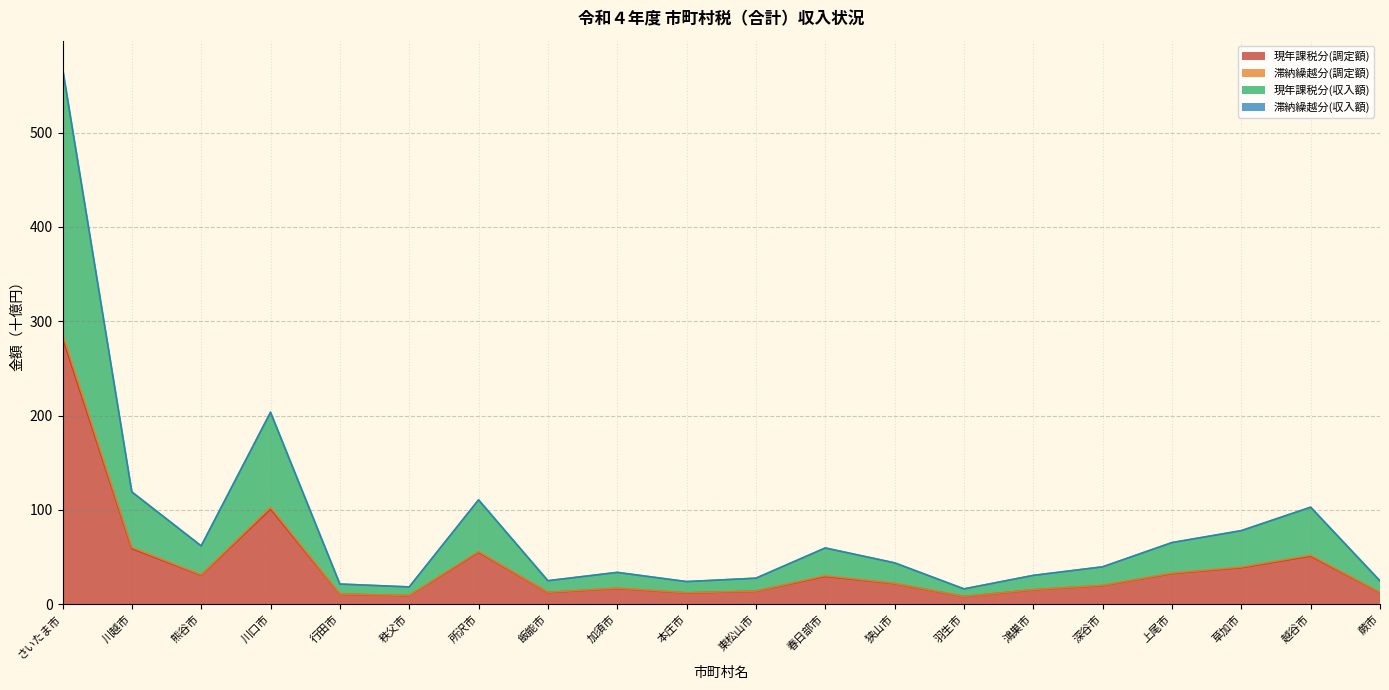

Is the value of 現年課税分(調定額) at 加須市 greater than the value of 滞納繰越分(調定額) at 蕨市?

Yes